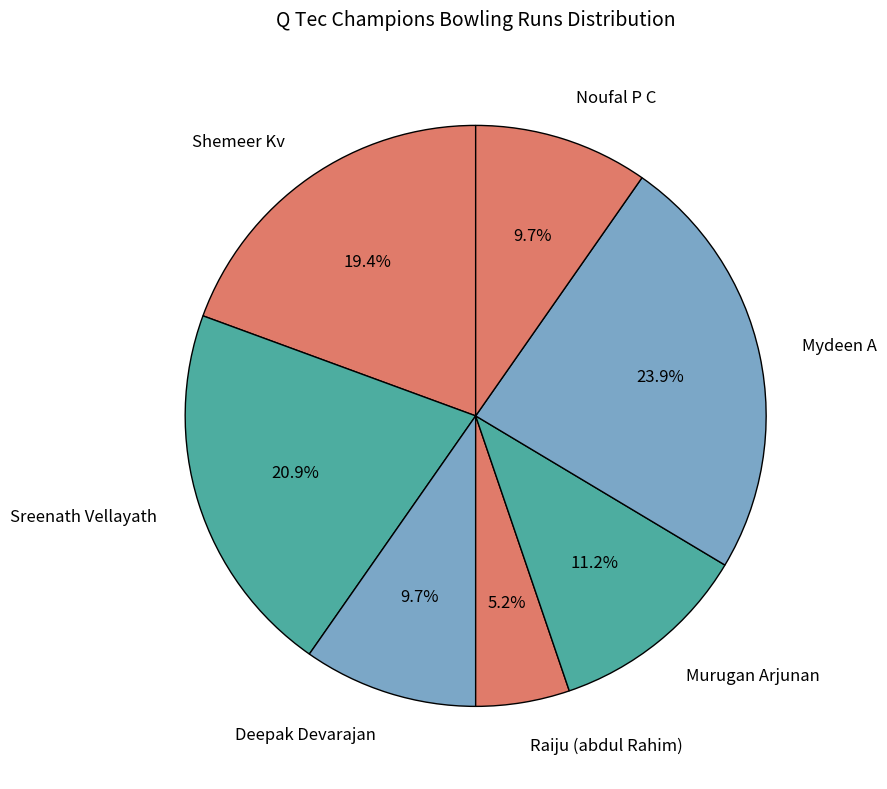

Count the number of slices in the pie.

7